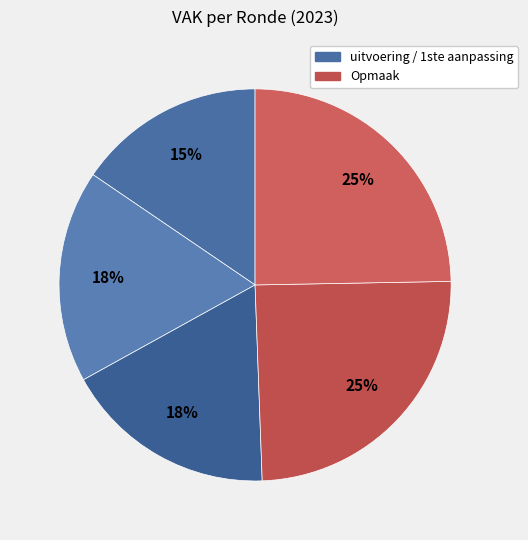

Is there a majority slice in this chart?

No